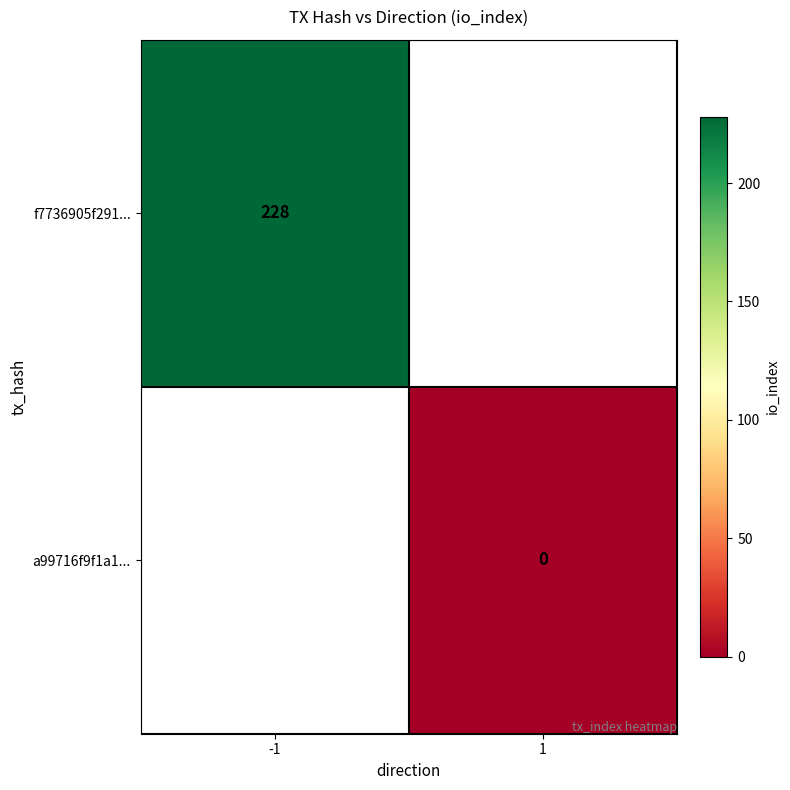

What is the greatest value displayed?

228.0